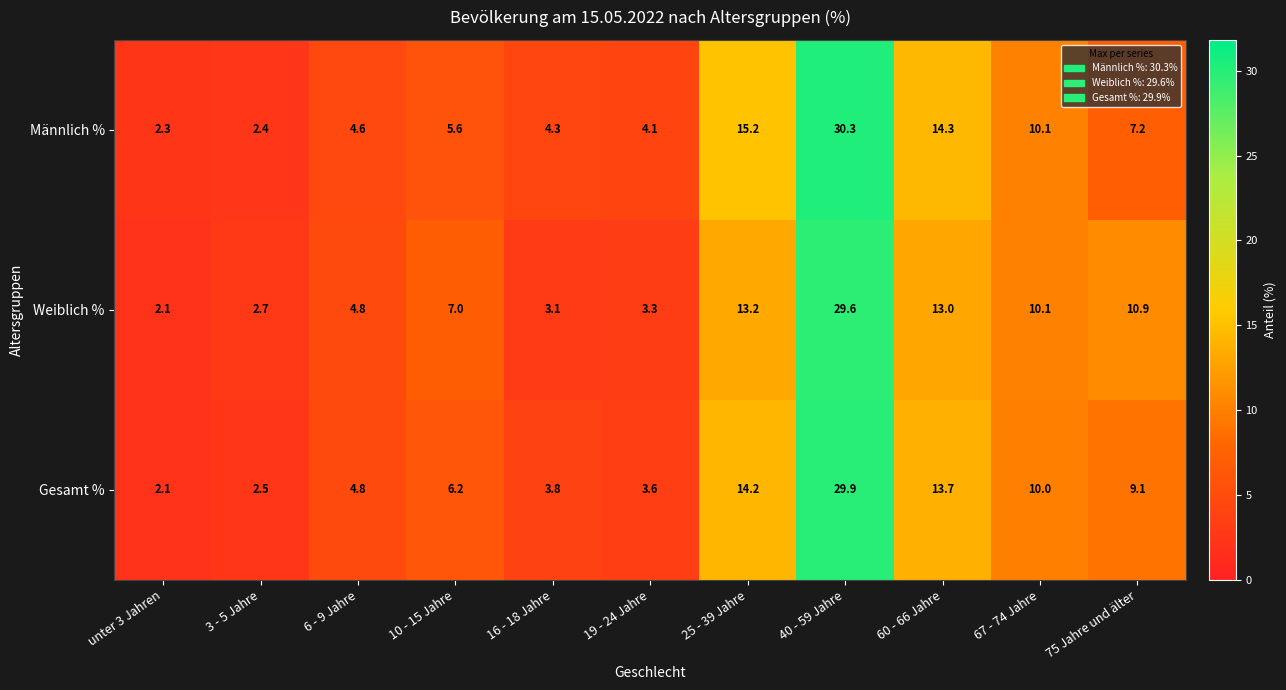

True or false: Männlich % has a value of 7.2 at 75 Jahre und älter.

True